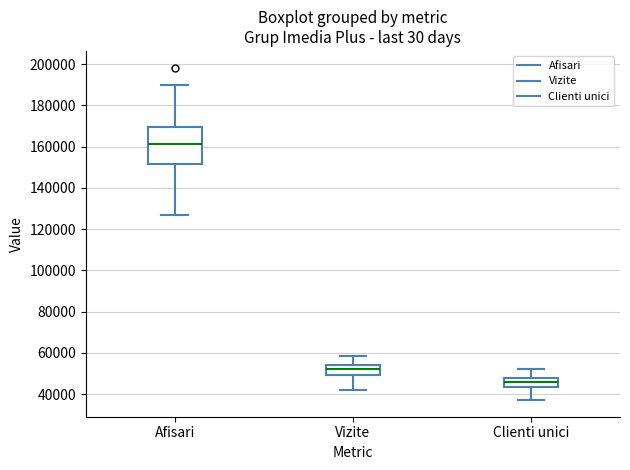

Comparing the boxes themselves (not the whiskers), which one is the tallest?

Afisari